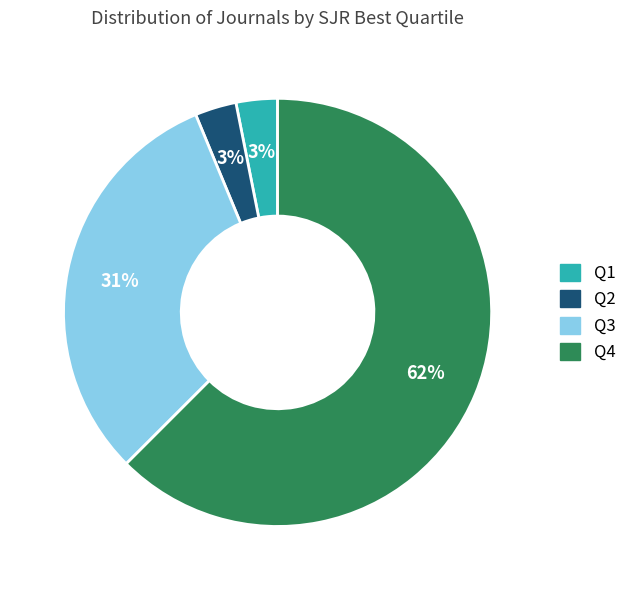

Which has a higher value, Q3 or Q1?

Q3